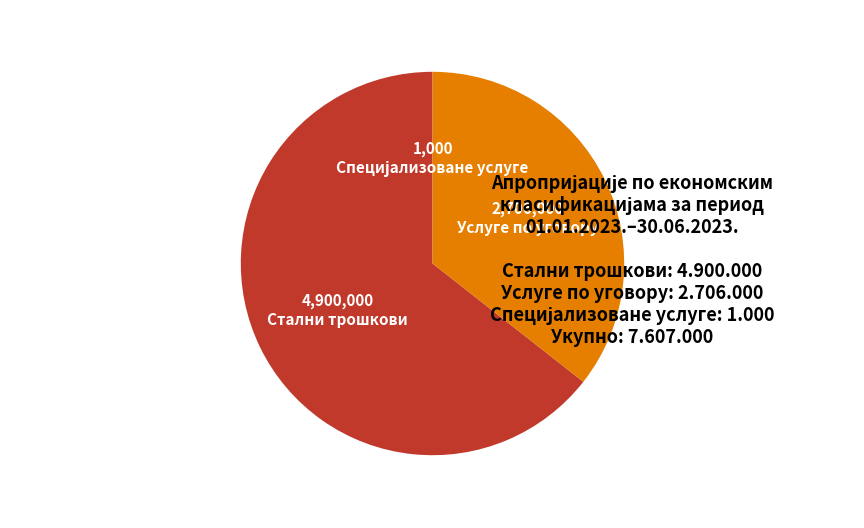

Do Стални трошкови and Услуге по уговору together represent more than half of the pie?

Yes